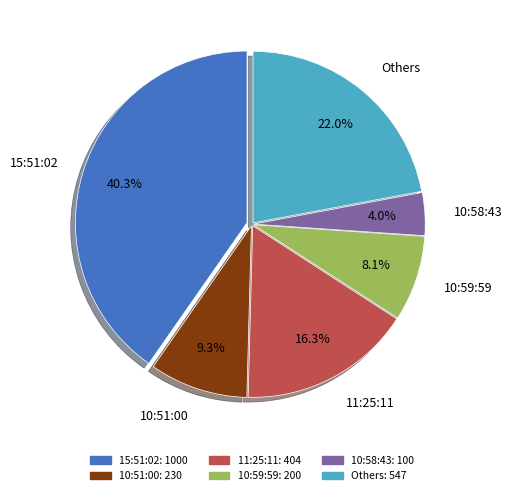

How many slices are in this pie chart?

6